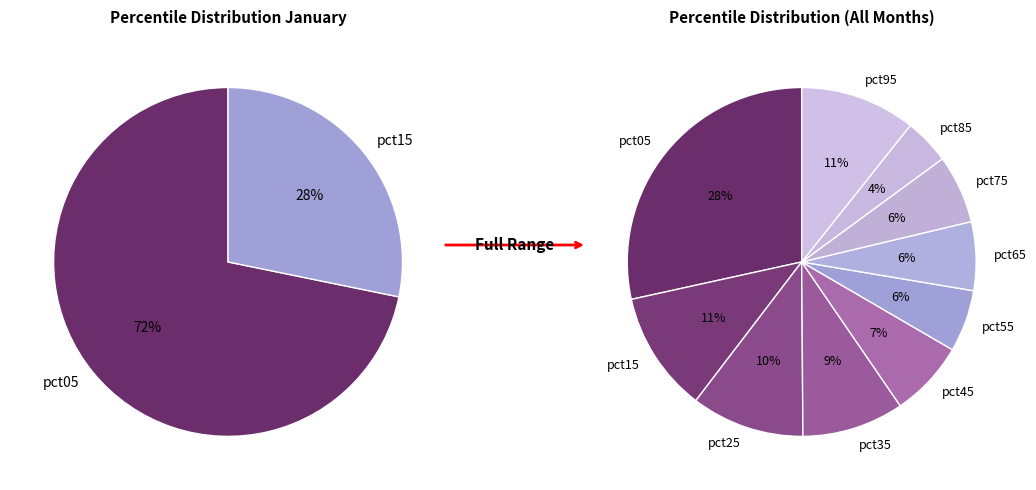

Between pct65 and pct95, which is larger?

pct95